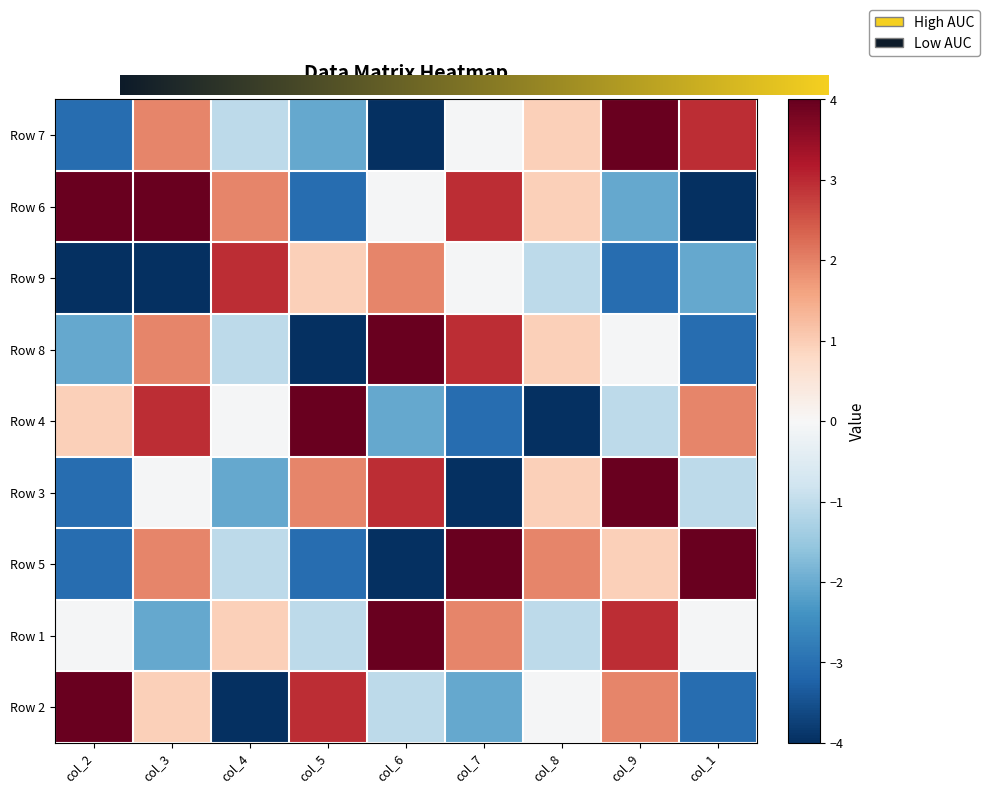

What is the spread (max minus min) of values at col_3?

8.0